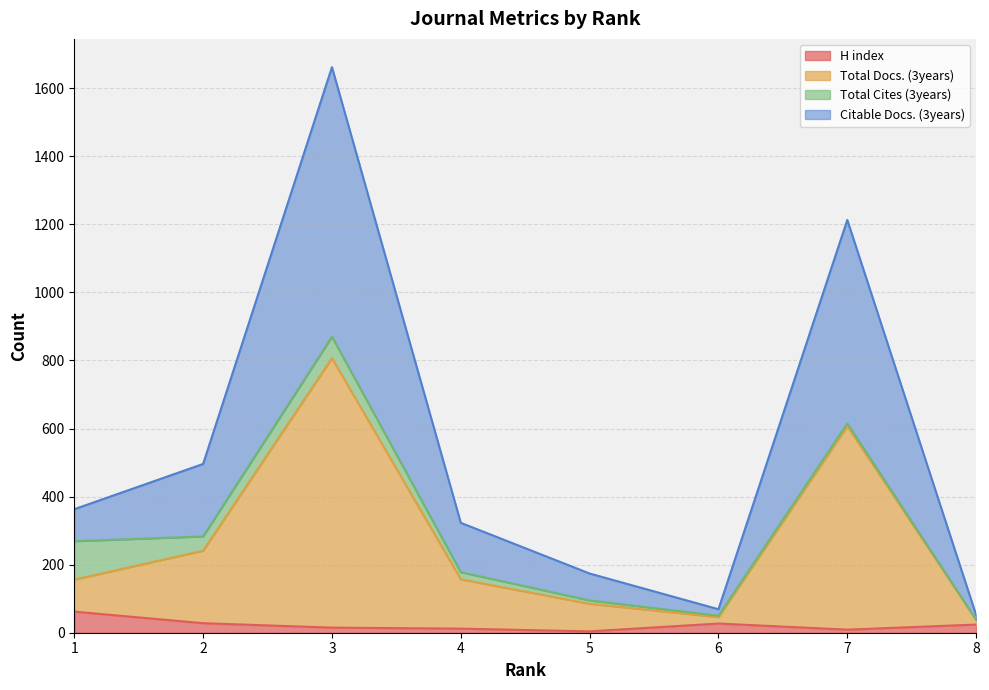

Which series has the largest range (max minus min)?

Citable Docs. (3years)